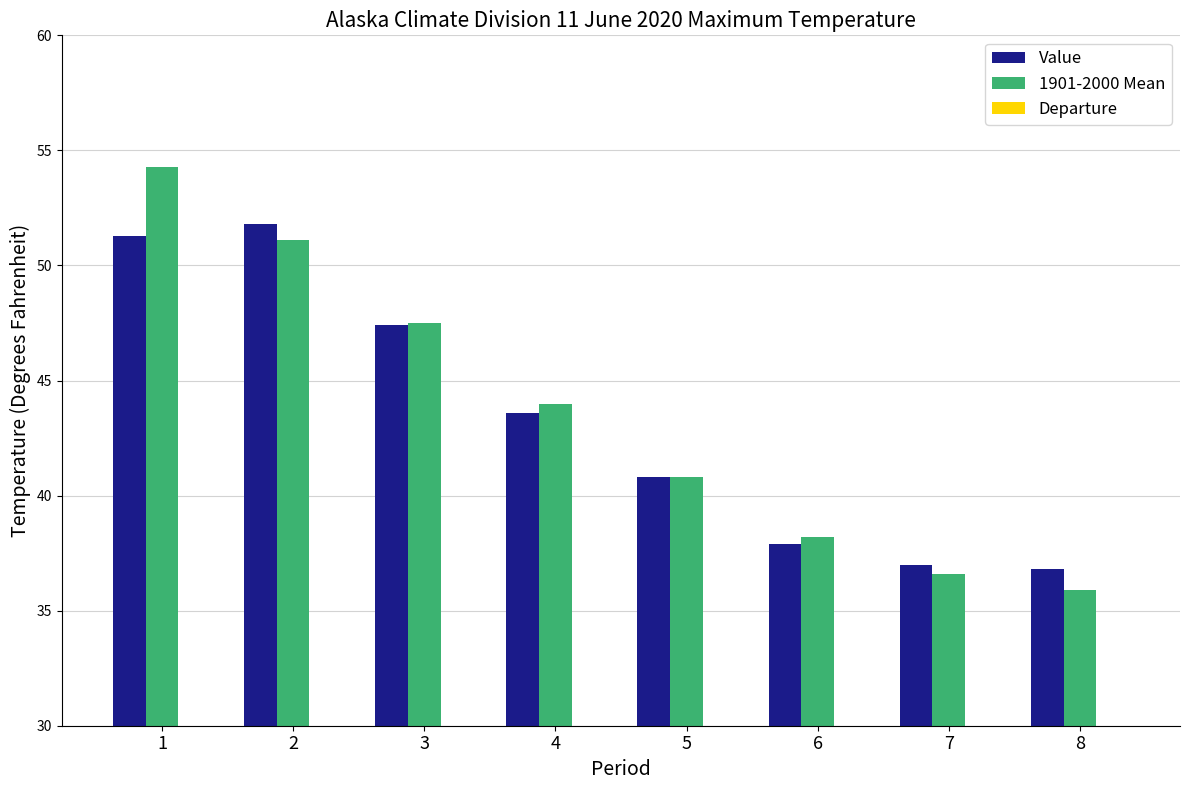

Is the value of 1901-2000 Mean at 3 greater than the value of Value at 4?

Yes